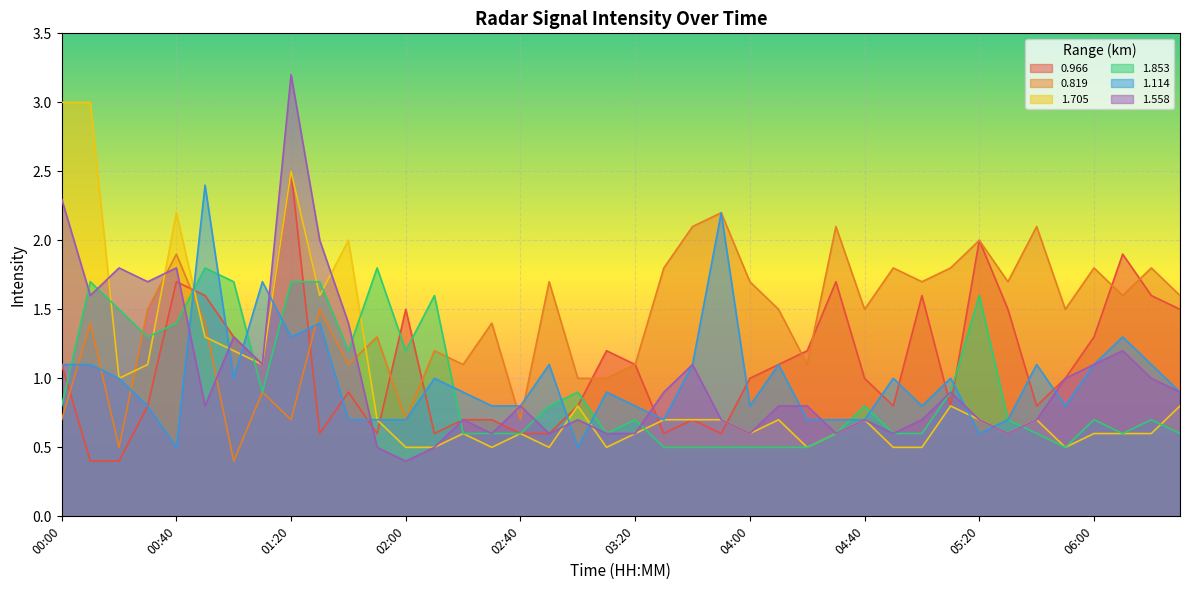

What is the difference between the 1.114 values at 02:50 and 01:30?

0.3